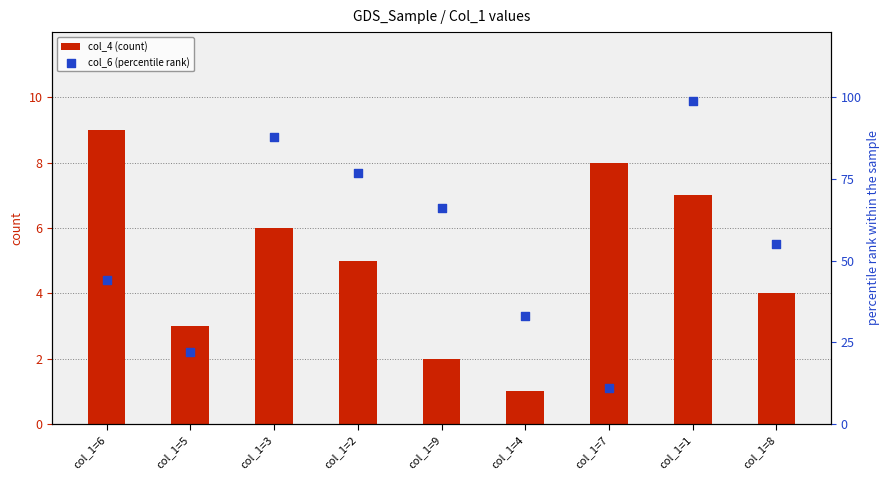

What are all the series names shown in the legend?

col_4 (count), col_6 (percentile rank)